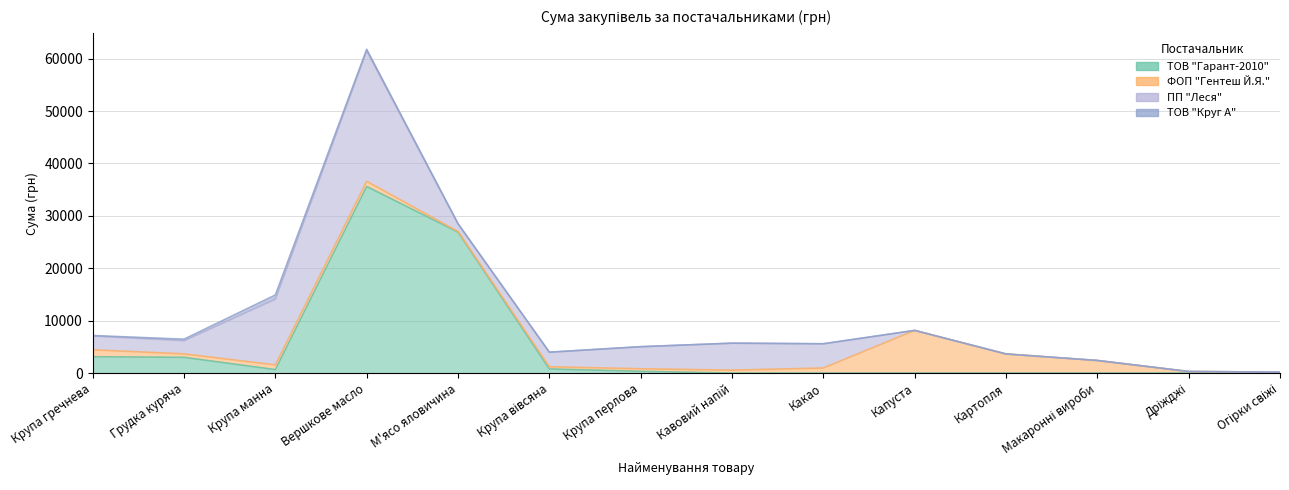

Does the chart display data point markers on the line(s)?

No